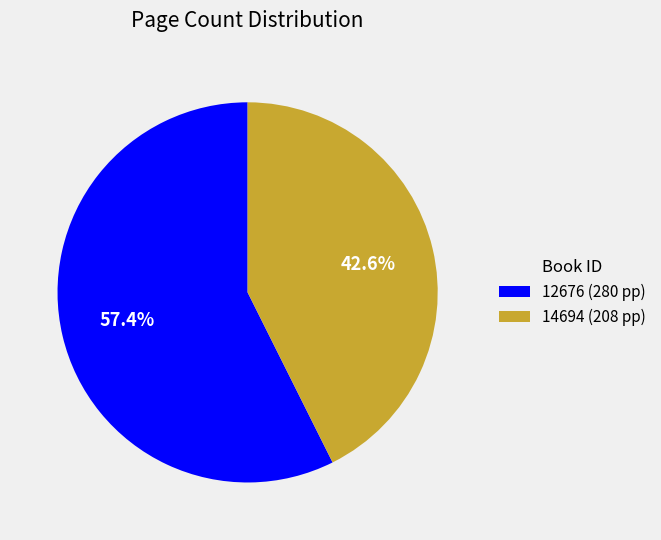

To the nearest percent, what portion does 14694 represent?

43%